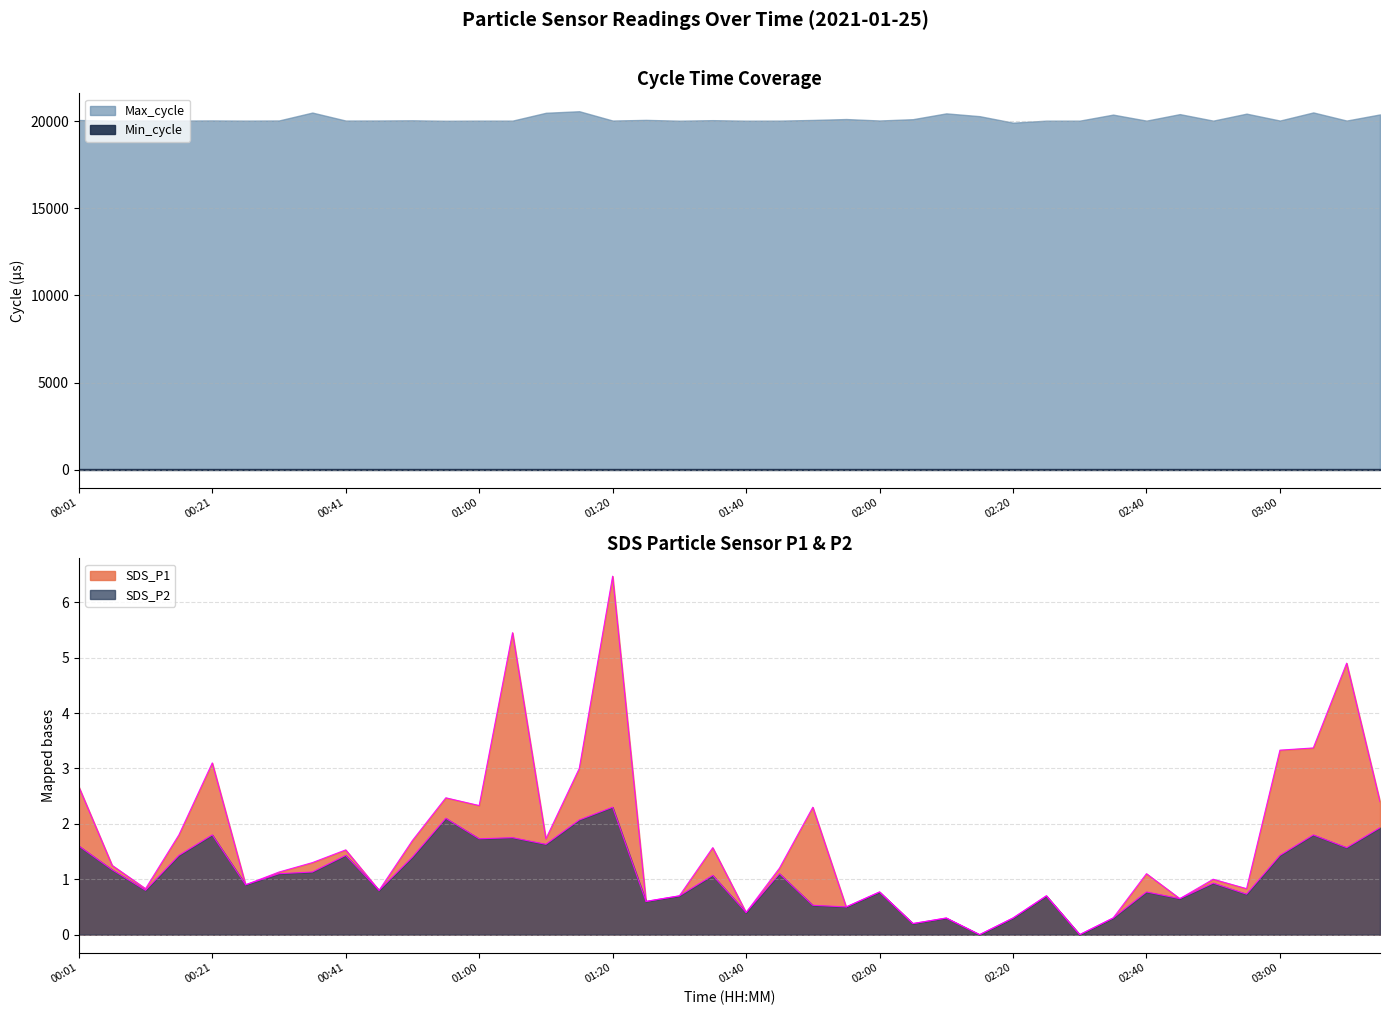

At which category is the sum across all series the highest?

01:20